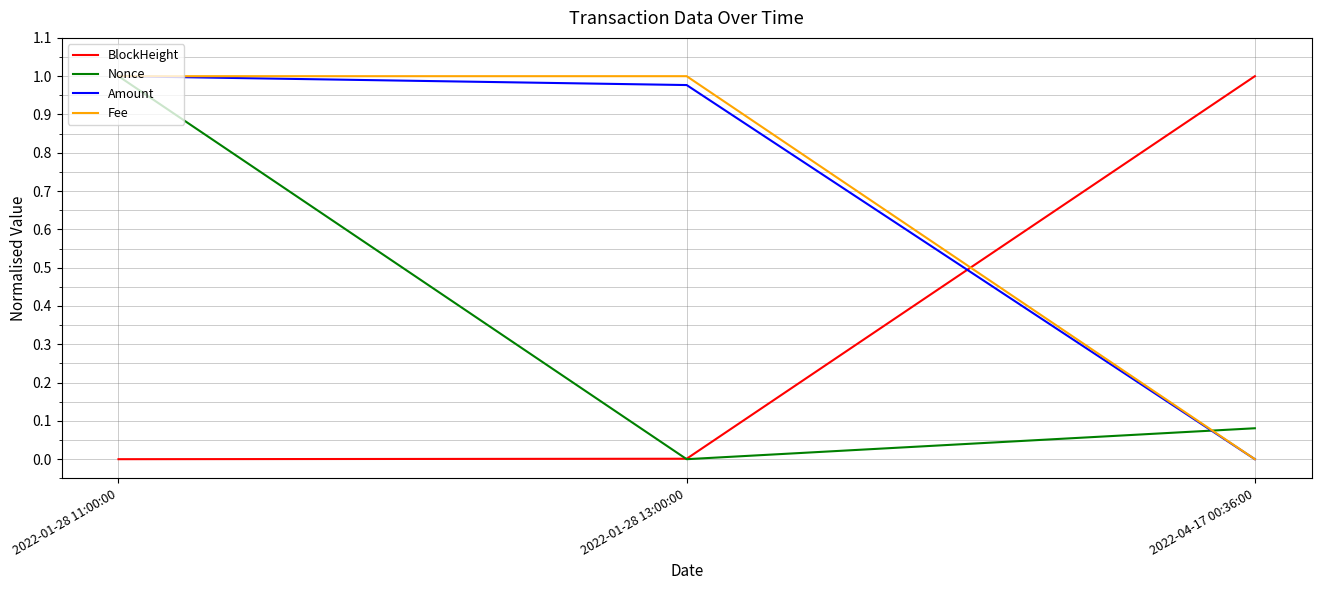

Is it true that BlockHeight equals 0.0 at 2022-01-28 13:00:00?

True